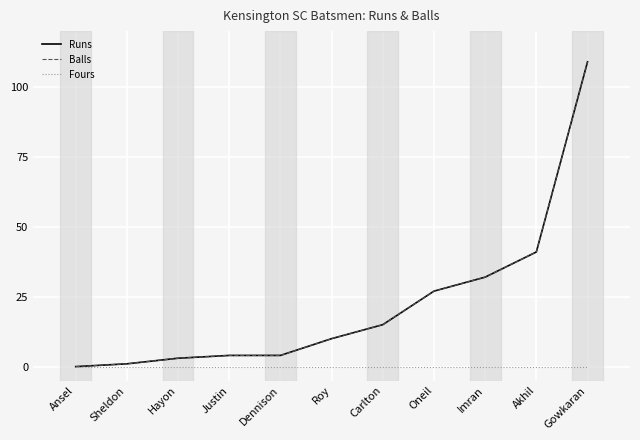

What is the spread (max minus min) of values at Hayon?

3